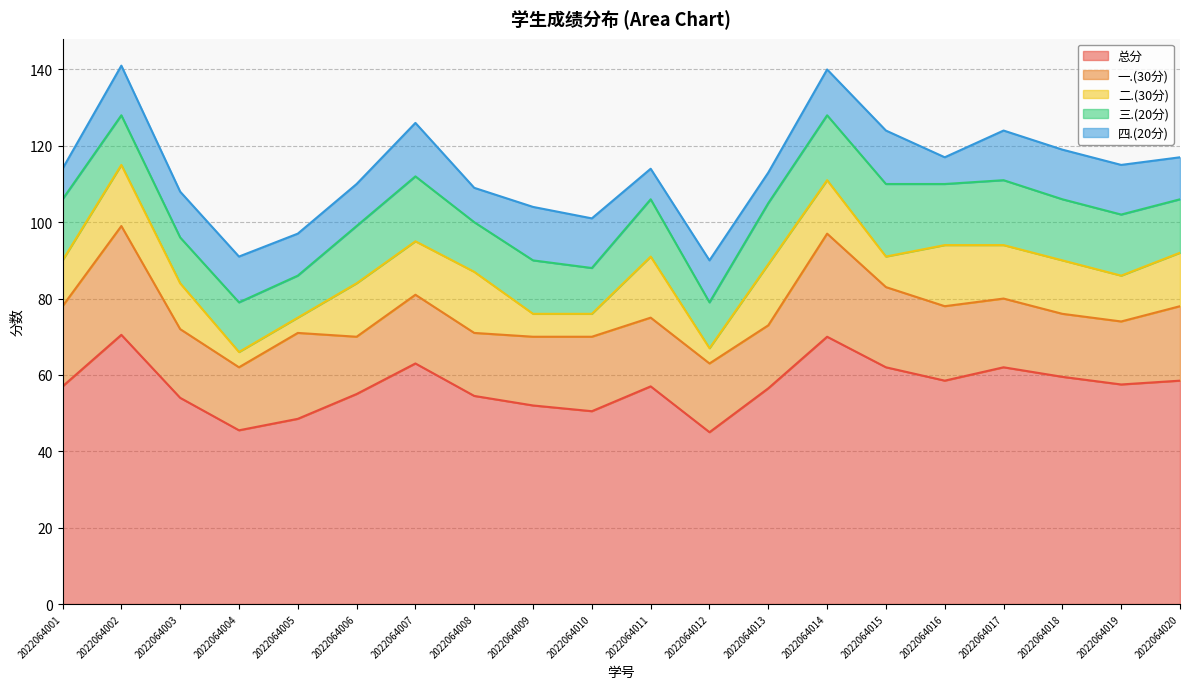

How many values in the 三.(20分) series are below 15?

9